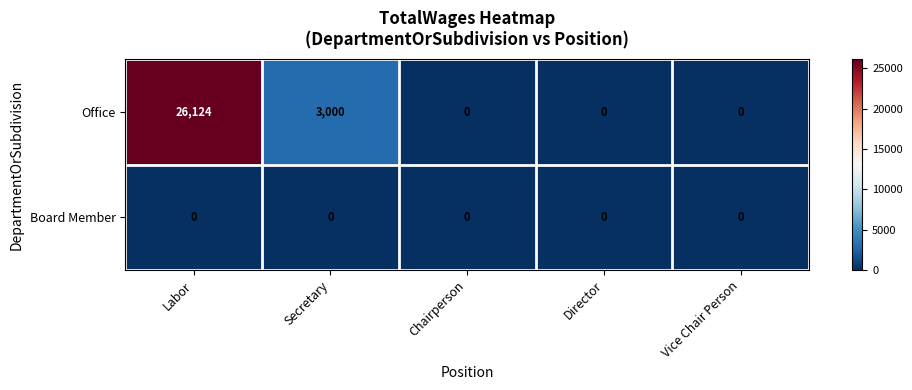

At which category is the sum across all series the highest?

Labor